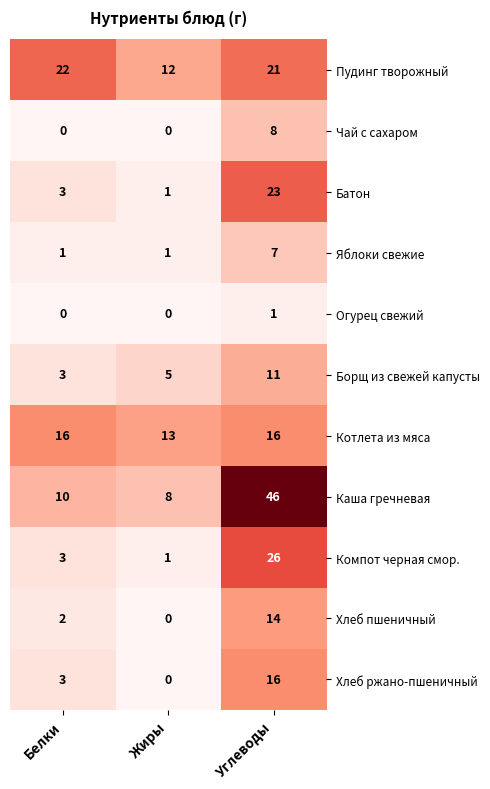

At how many categories does at least one series exceed 6?

3